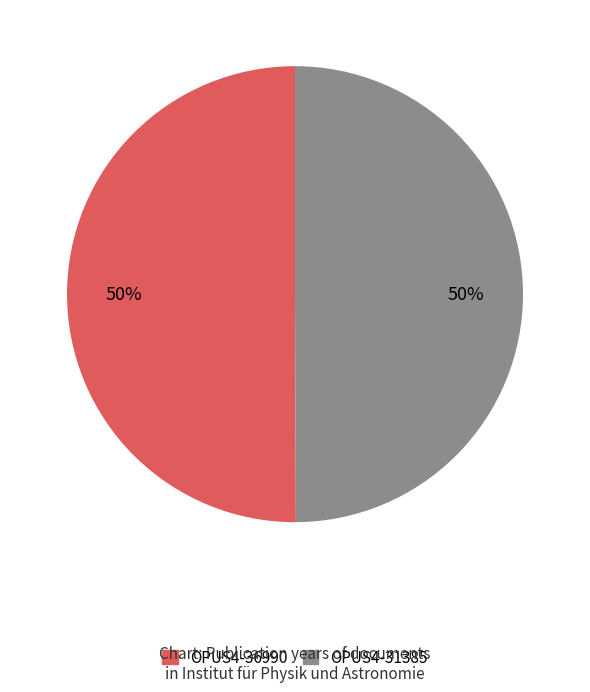

What is the ratio of the value at OPUS4-31385 to the value at OPUS4-36990?

1.0